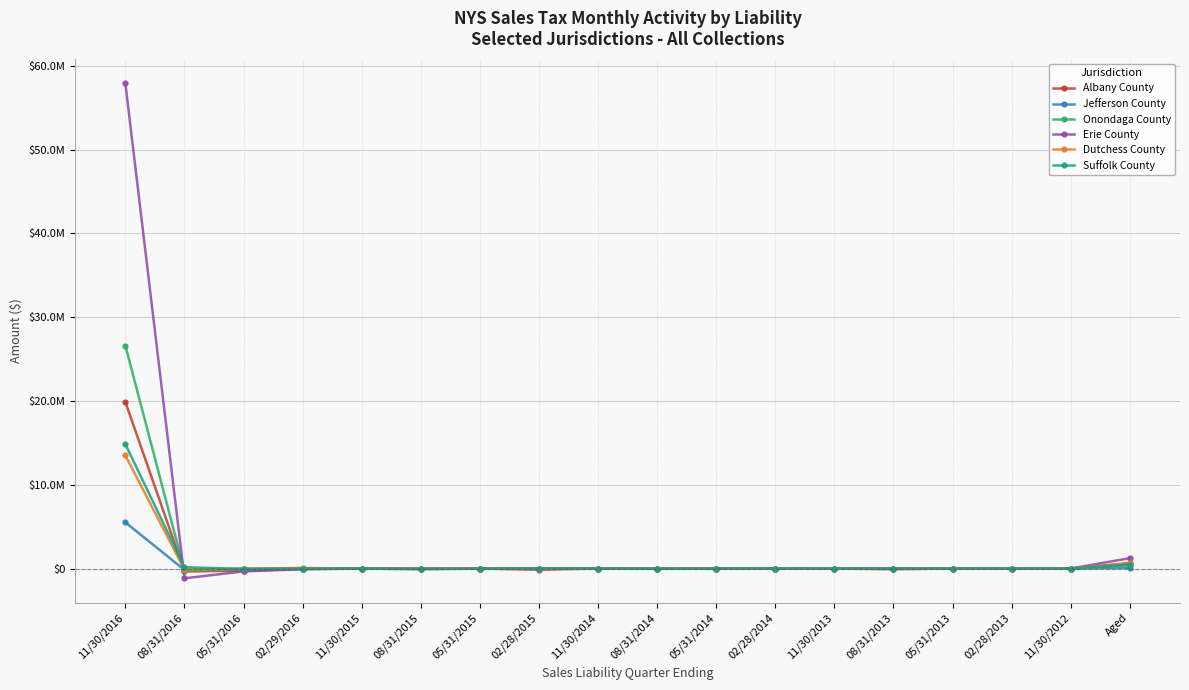

What are all the series names shown in the legend?

Albany County, Jefferson County, Onondaga County, Erie County, Dutchess County, Suffolk County